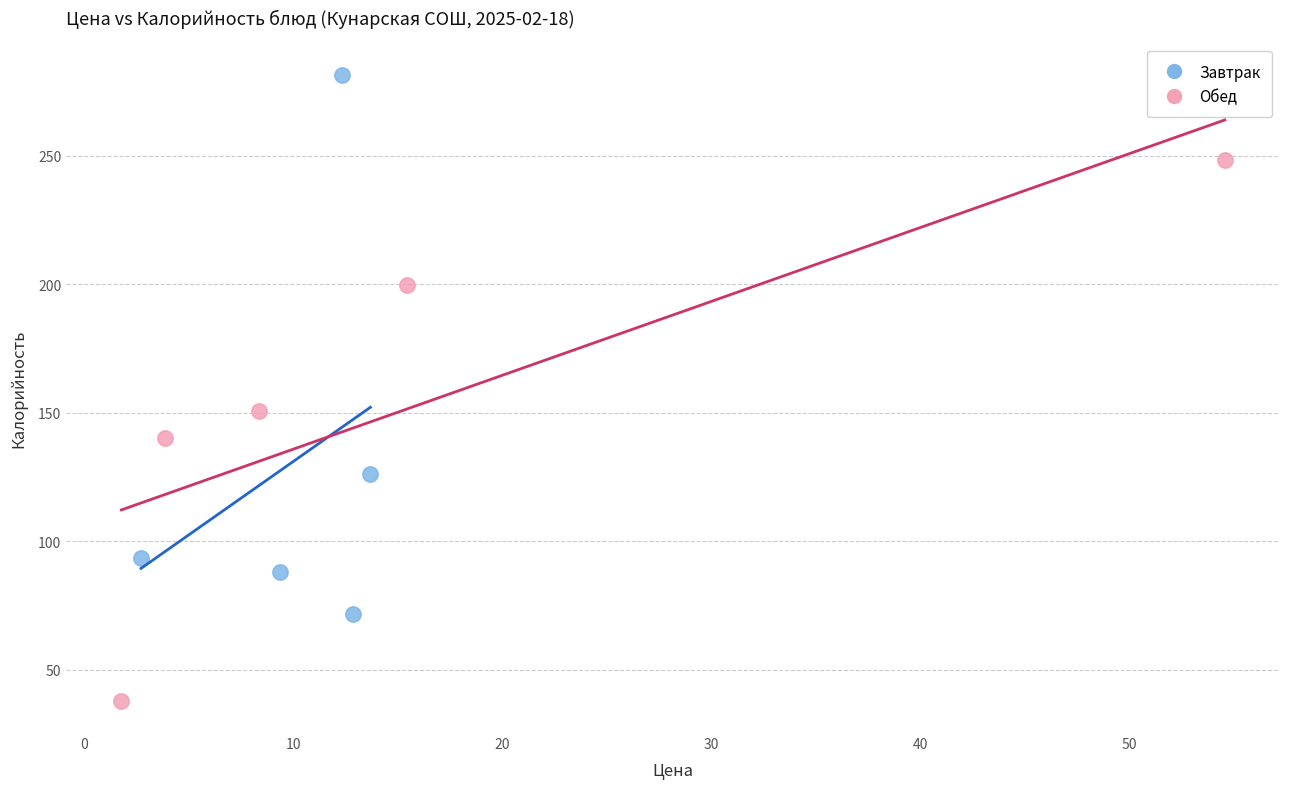

What are all the series names shown in the legend?

Завтрак, Обед